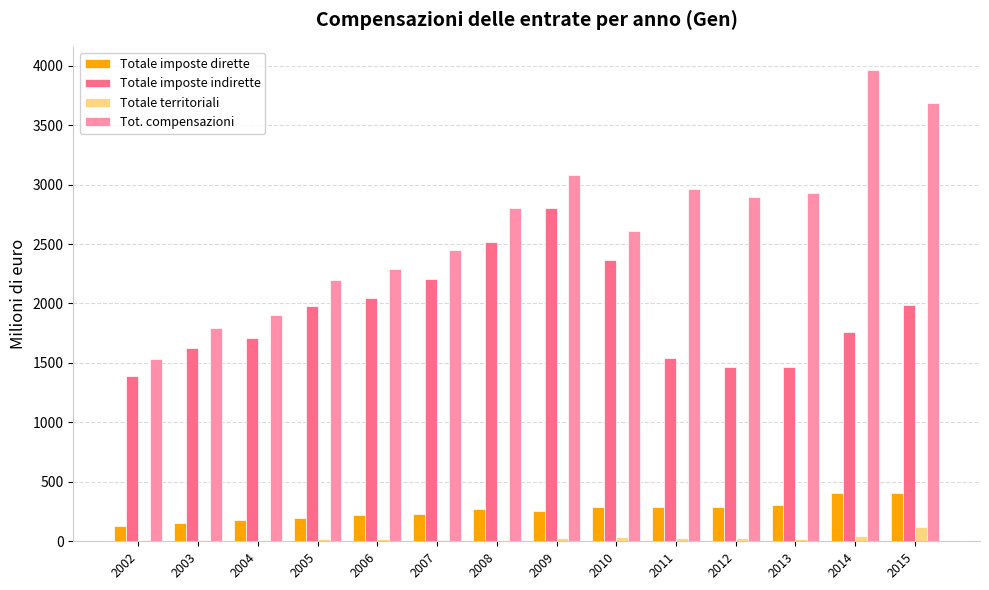

Which series has the largest total across all categories?

Tot. compensazioni